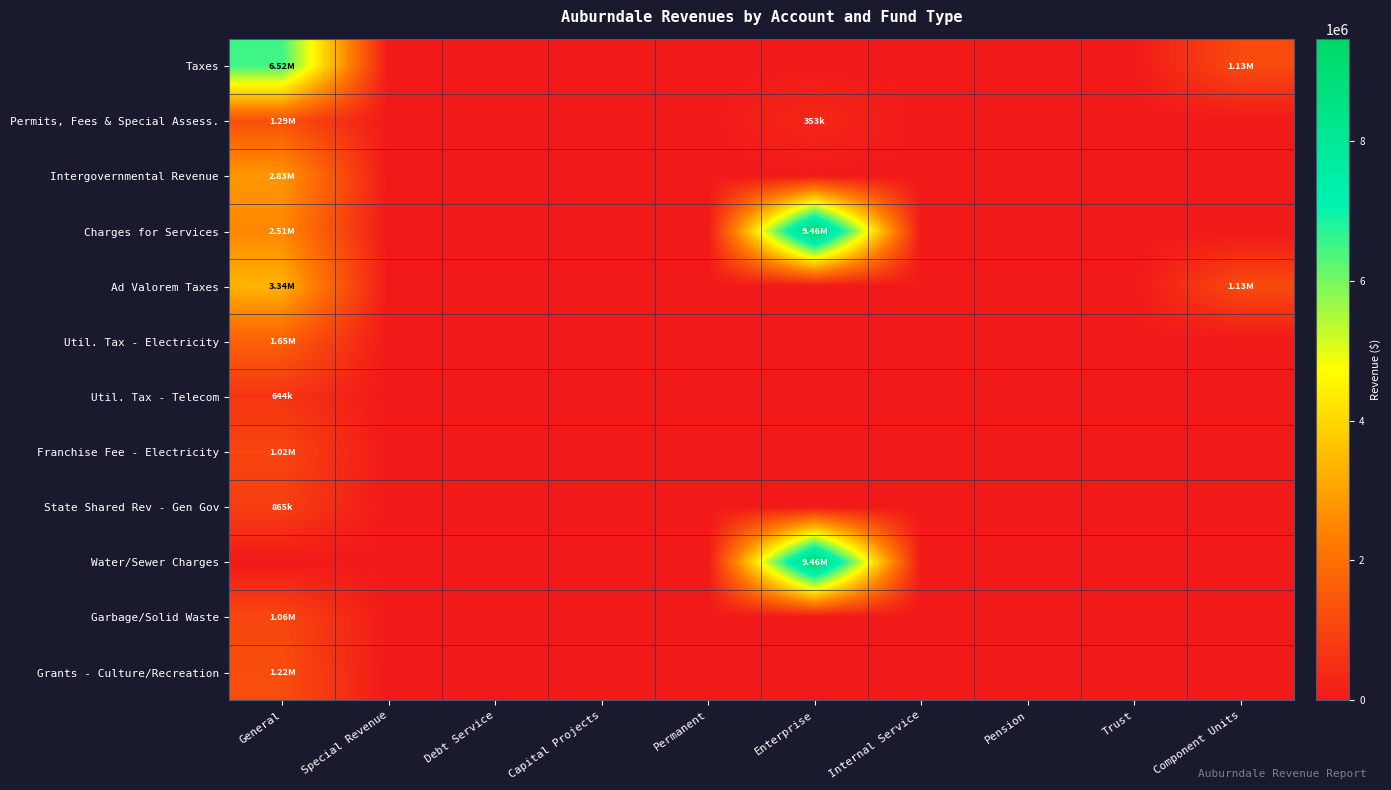

What is the spread (max minus min) of values at Component Units?

1133001